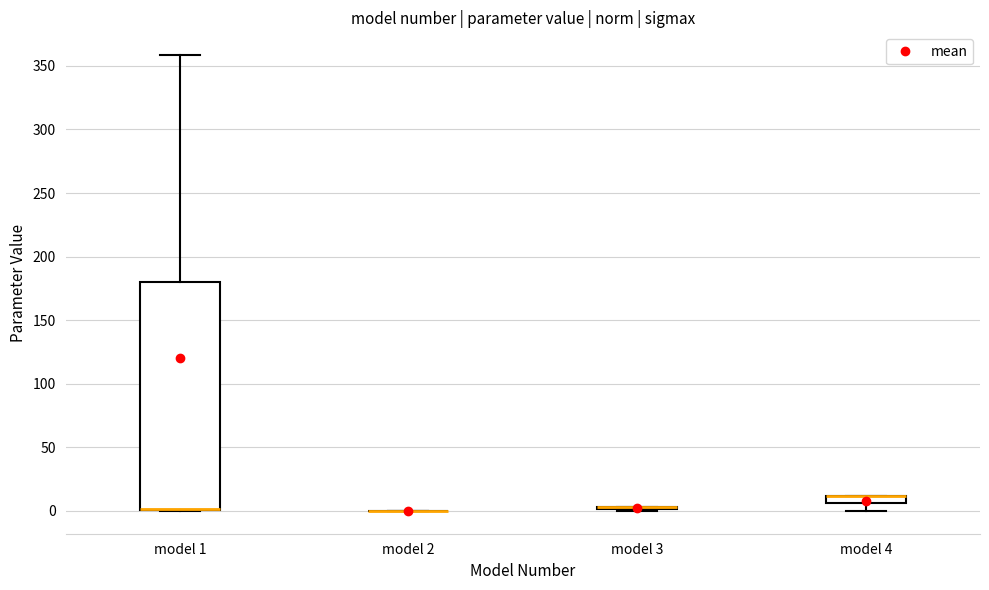

Comparing the boxes themselves (not the whiskers), which one is the tallest?

model 1